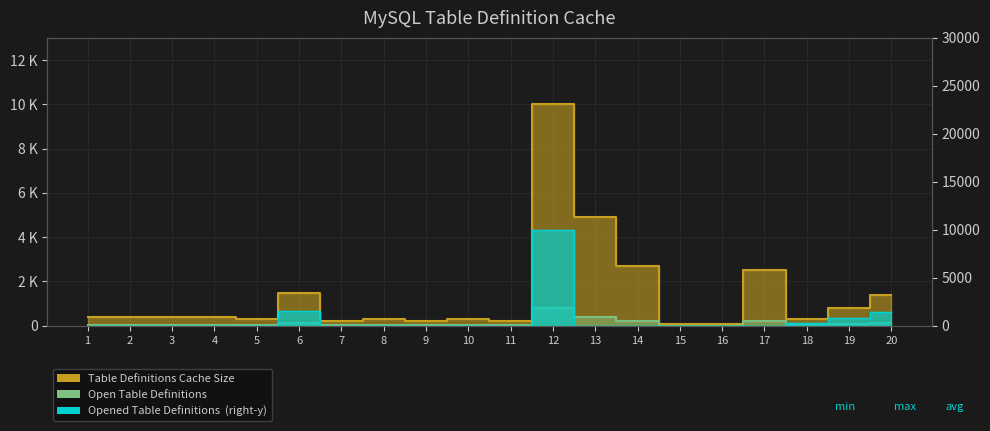

Rank the series by their average value, from highest to lowest.

Table Definitions Cache Size, Opened Table Definitions, Open Table Definitions